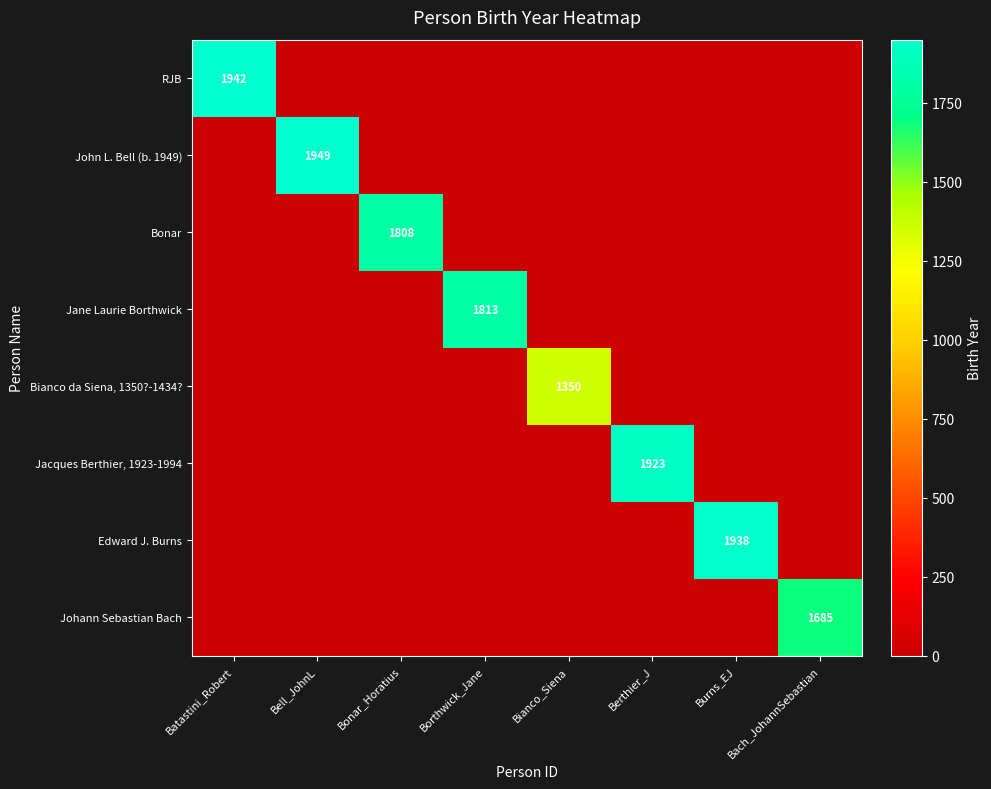

Is it true that Bianco da Siena, 1350?-1434? equals 876 at Bianco_Siena?

False